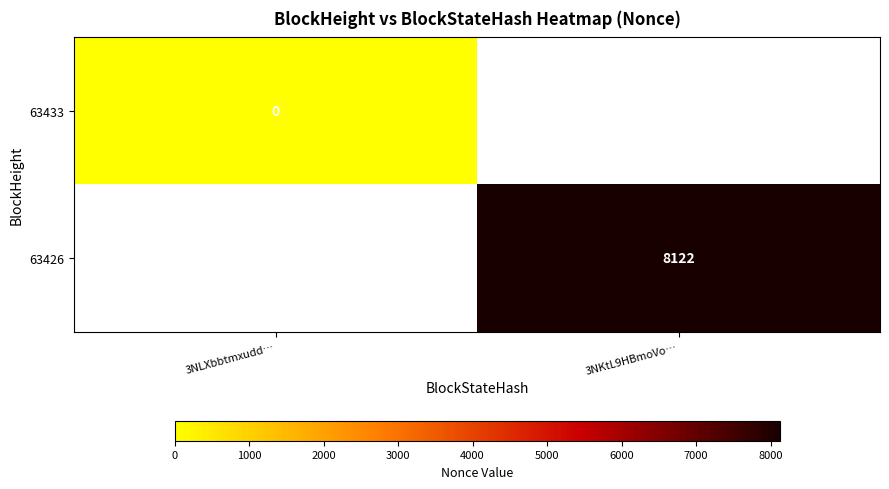

The 63426 series shows 2264 at 3NKtL9HBmoVo…. True or false?

False